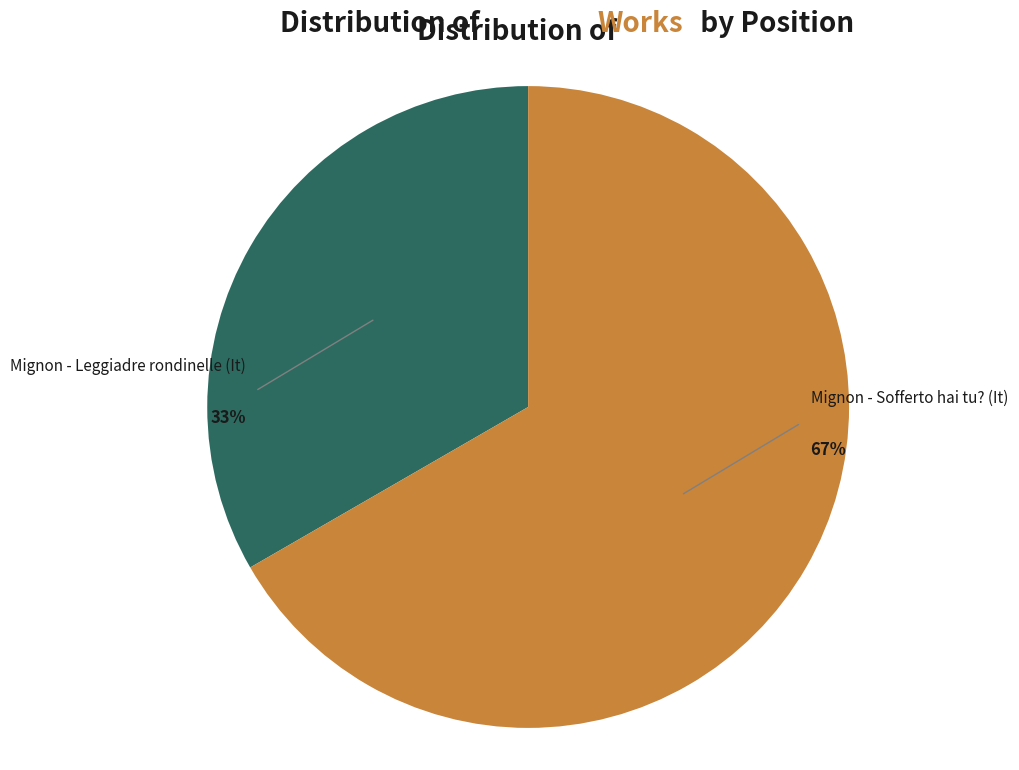

To the nearest percent, what is the average slice percentage?

50%